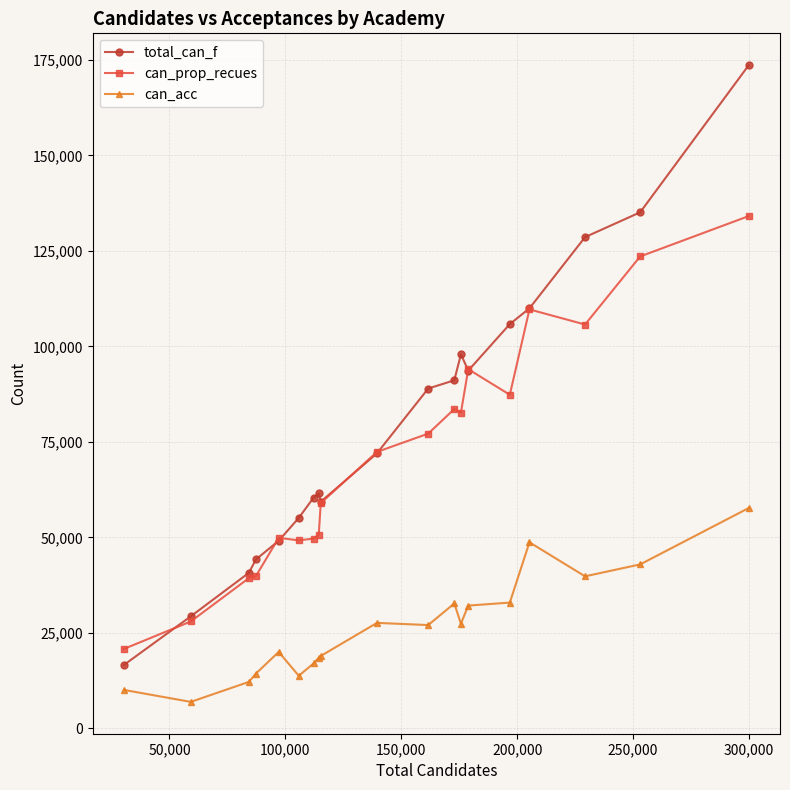

True or false: can_acc has more than 1 interior local peaks.

True